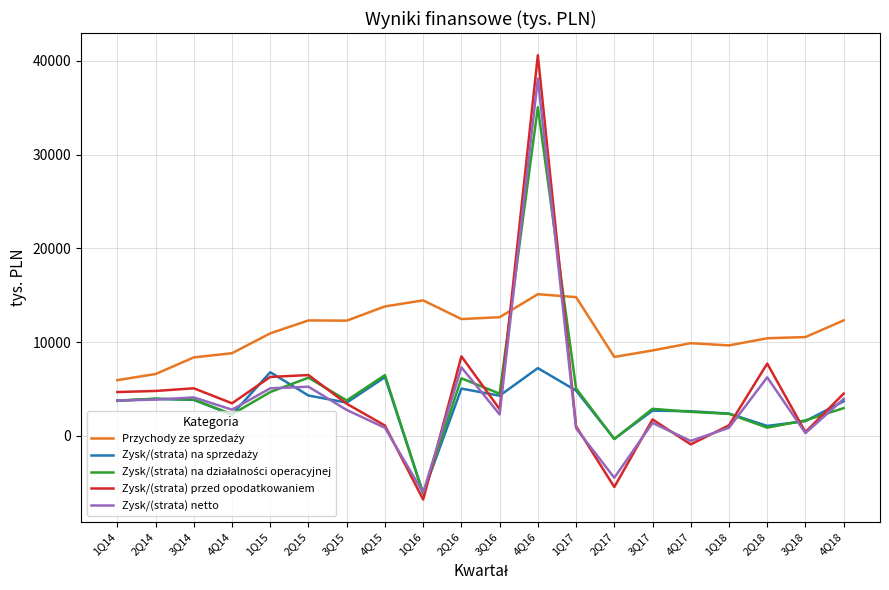

Where is Zysk/(strata) przed opodatkowaniem nearest to the value 16900?

2Q16